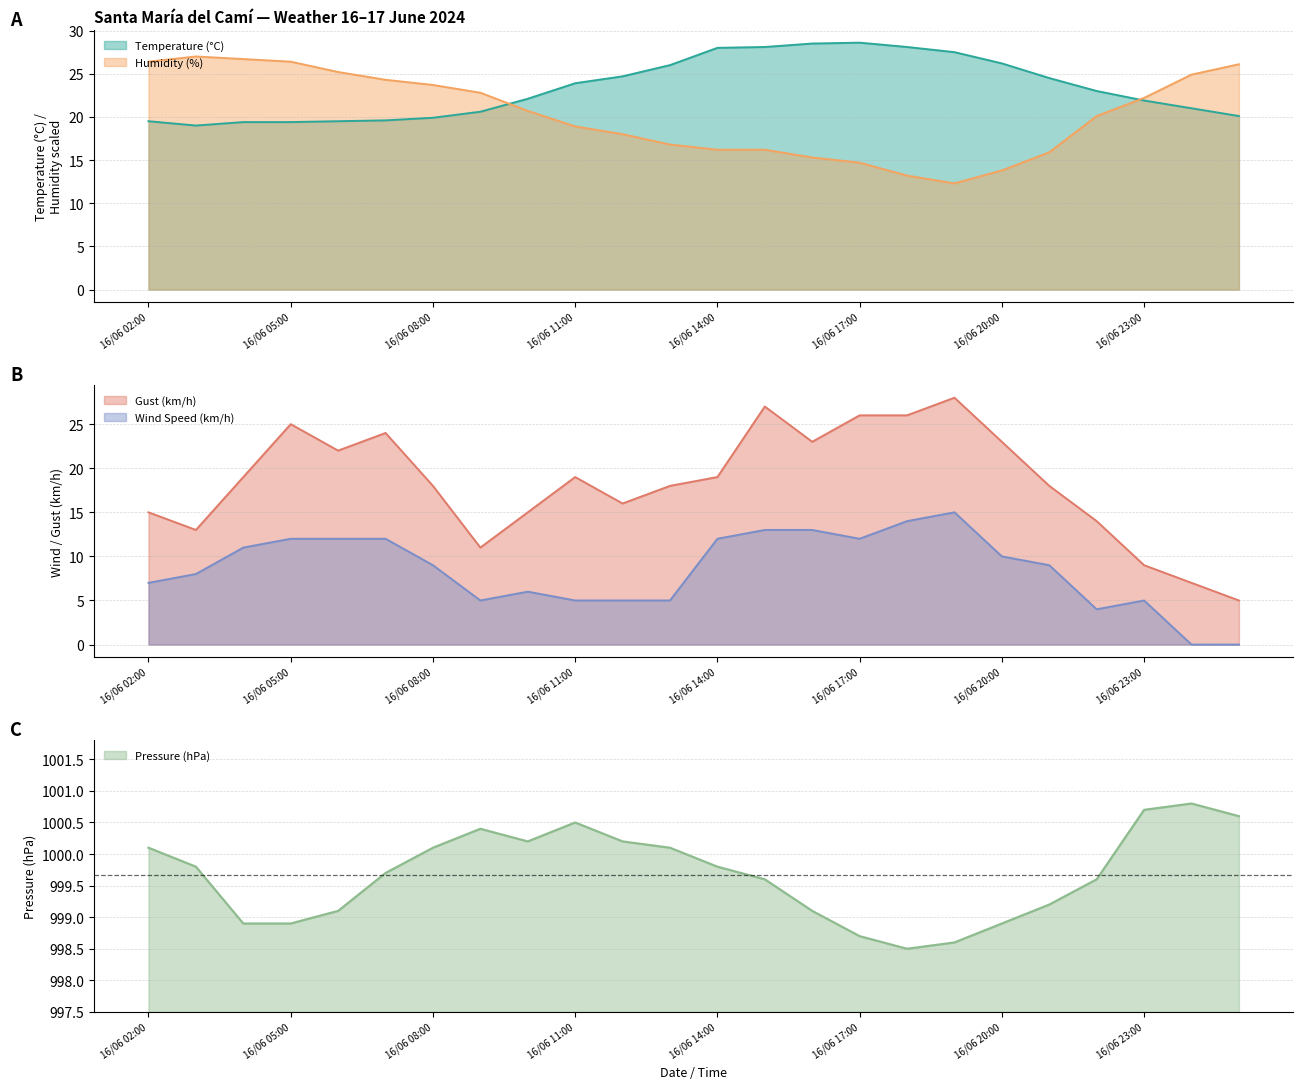

What is the maximum value for Humidity (%)?

27.0